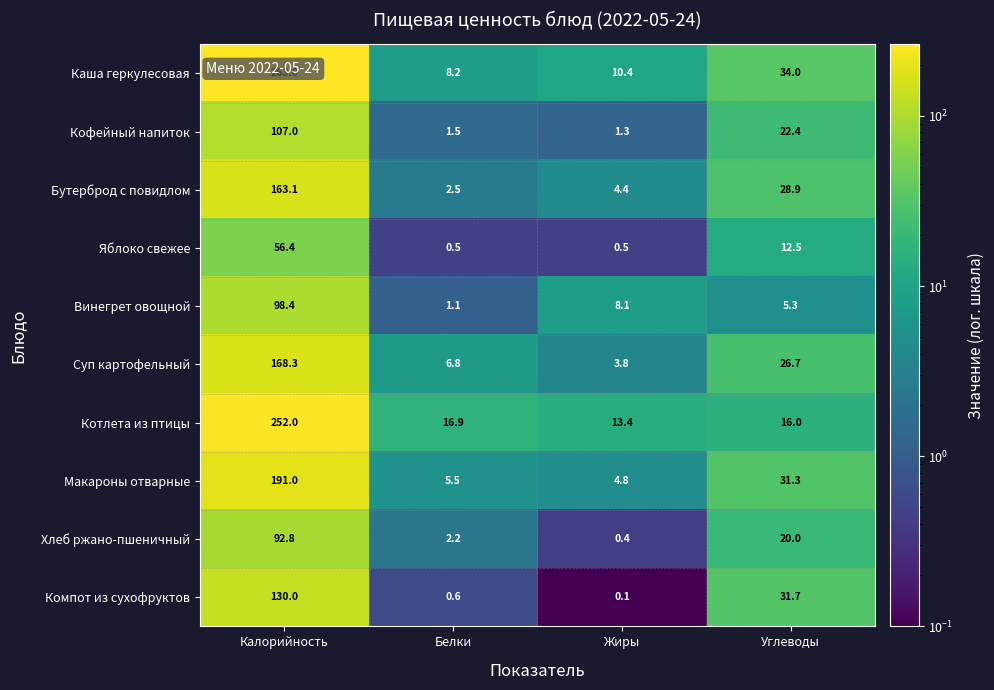

Which series has the largest range (max minus min)?

Каша геркулесовая